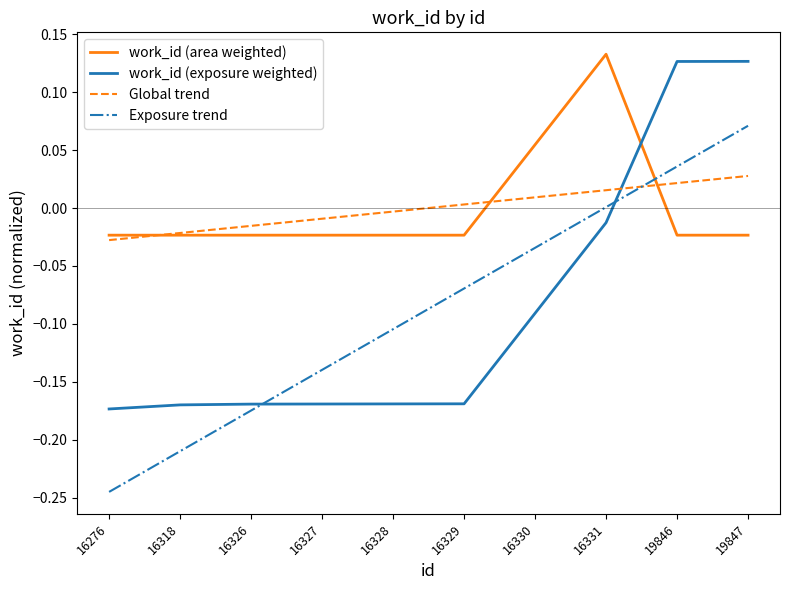

Which series changed the most between 16328 and 19847?

work_id (exposure weighted)